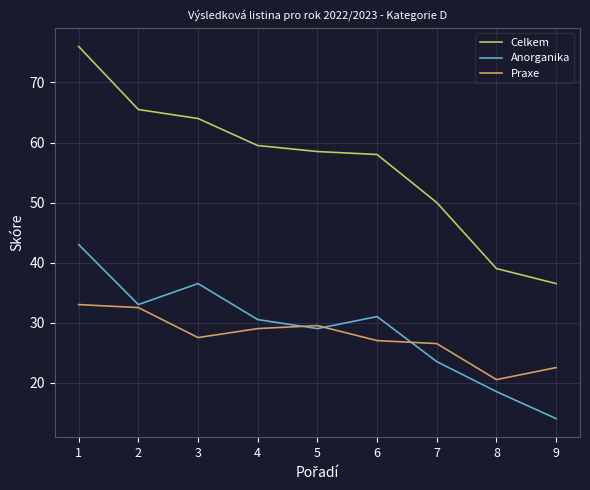

What is the lowest value of the Celkem series?

36.5